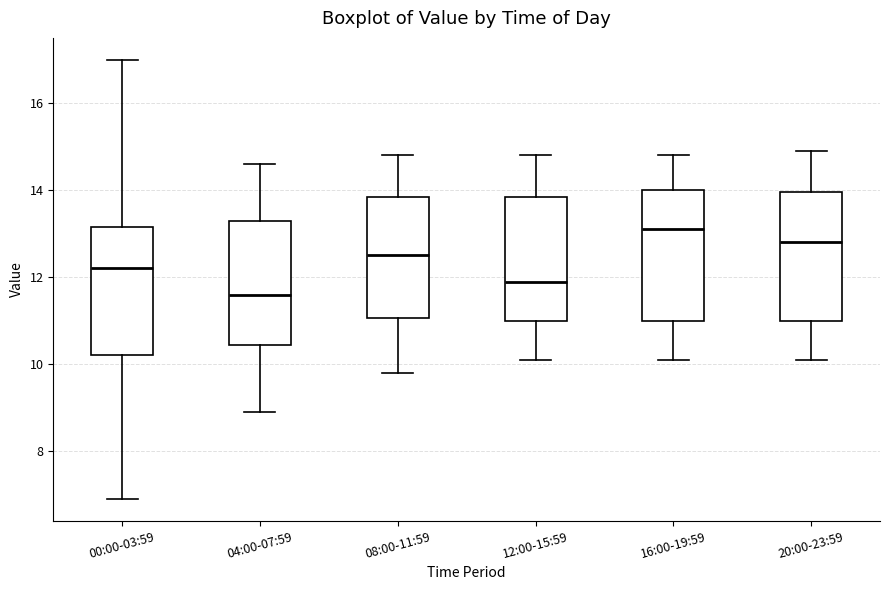

Which box has the lowest median line?

04:00-07:59